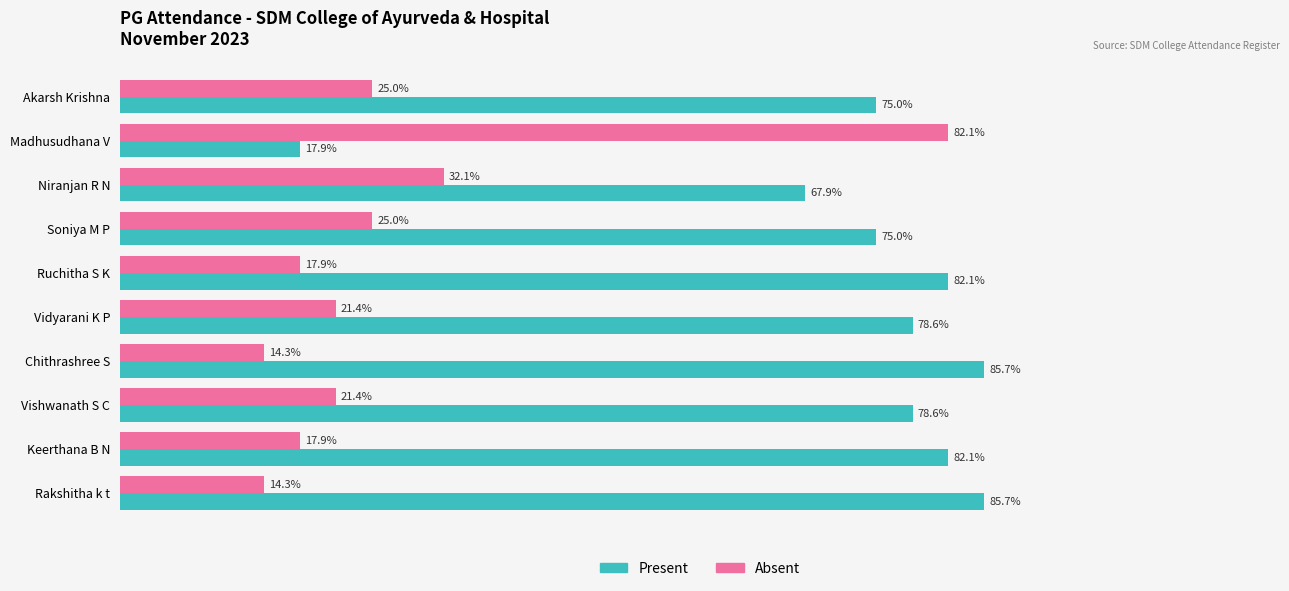

List the series in order of their overall mean, lowest first.

Absent, Present